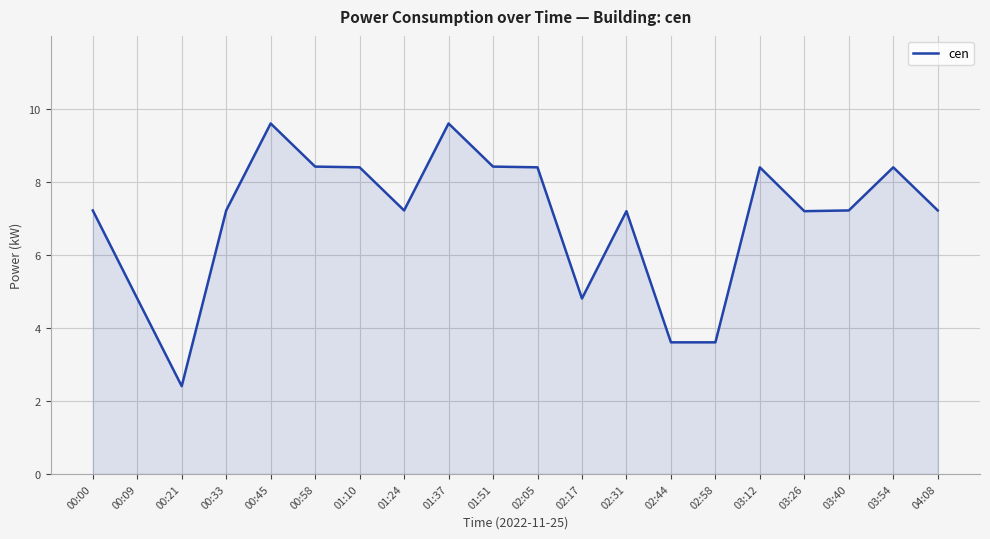

How many categories are shown in the chart?

20